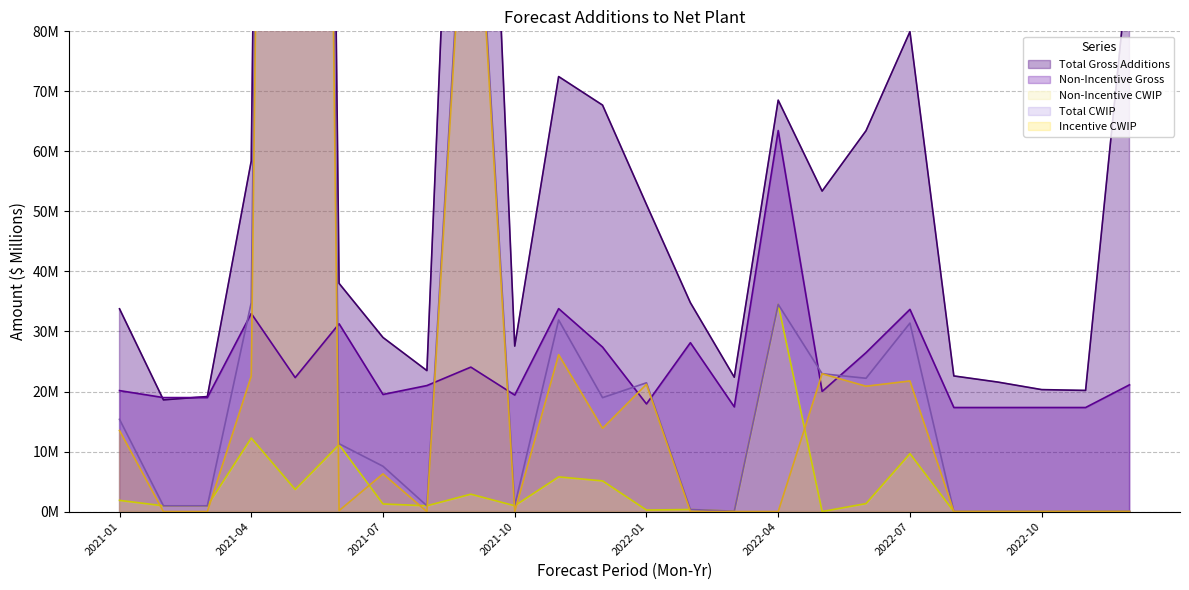

What is the difference between the maximum and second lowest values in the Total CWIP series?

632.4